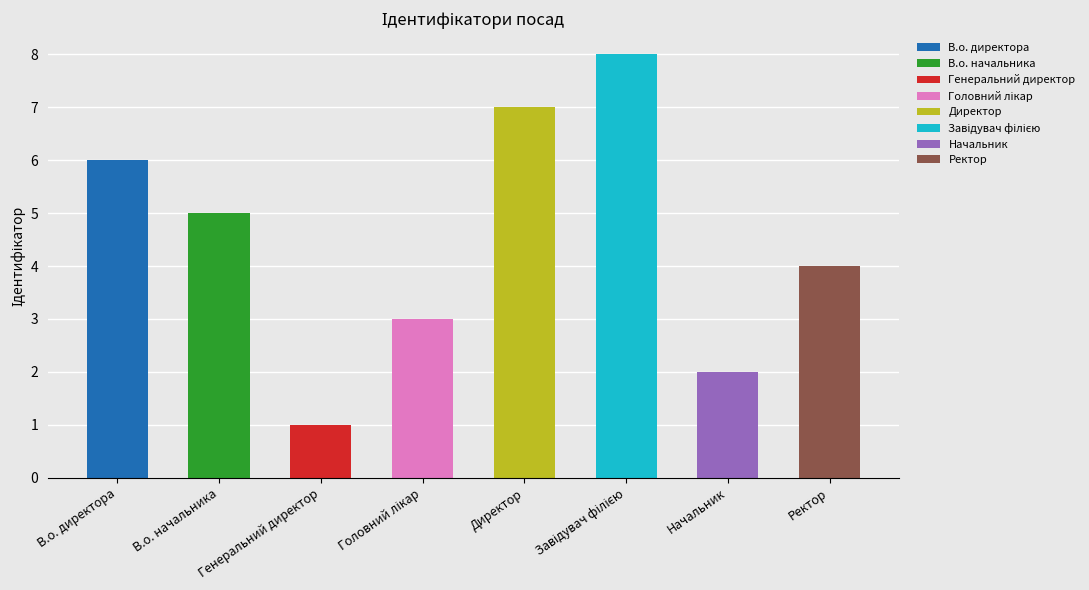

What is the difference between the maximum and minimum values?

7